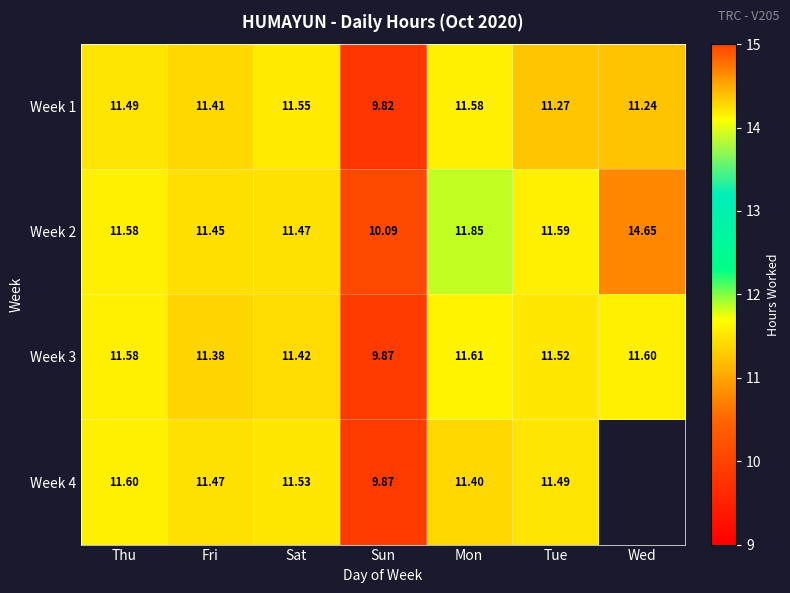

At how many categories does at least one series exceed 11?

6